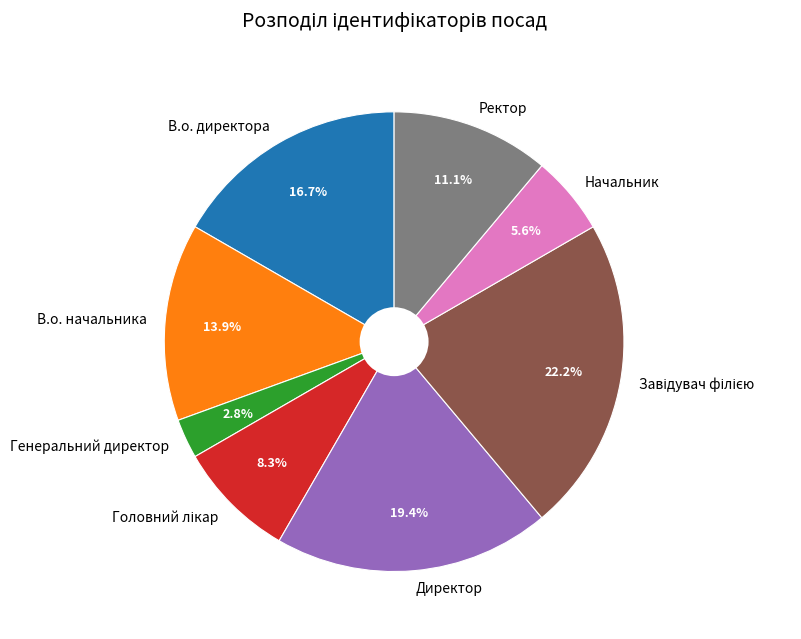

Which slice is the smallest?

Генеральний директор